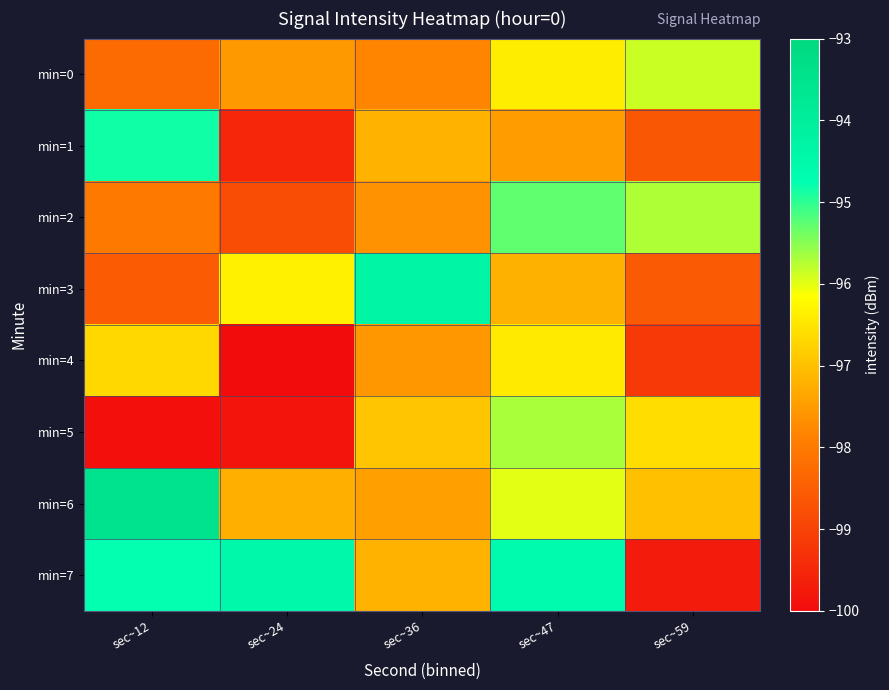

Which series has the largest total across all categories?

min=7